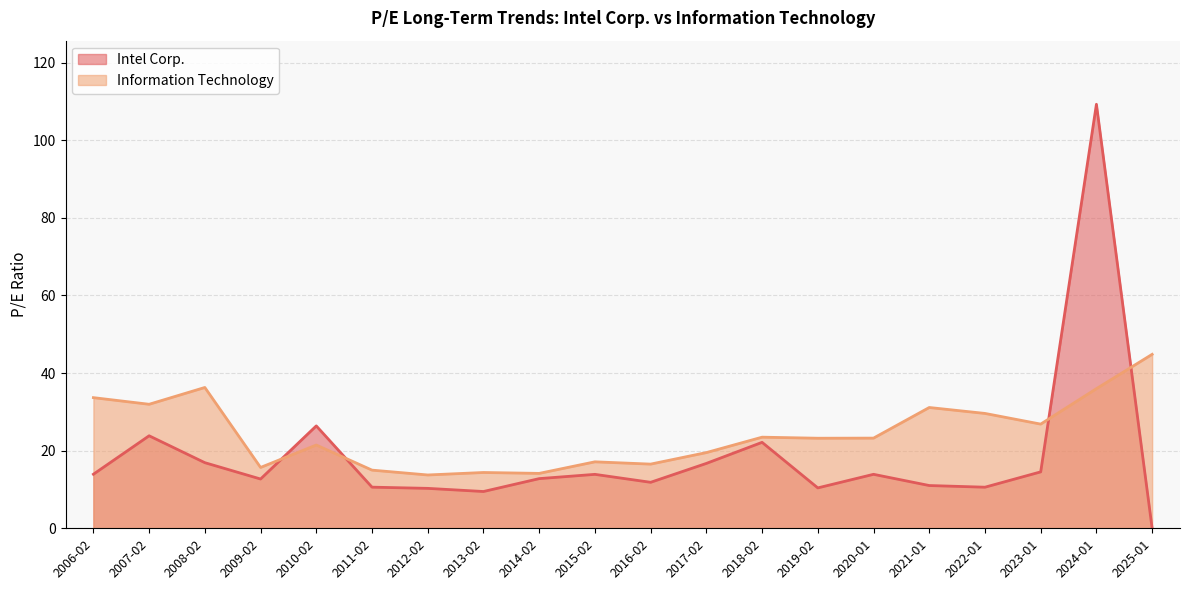

What is the spread (max minus min) of values at 2015-02?

3.2